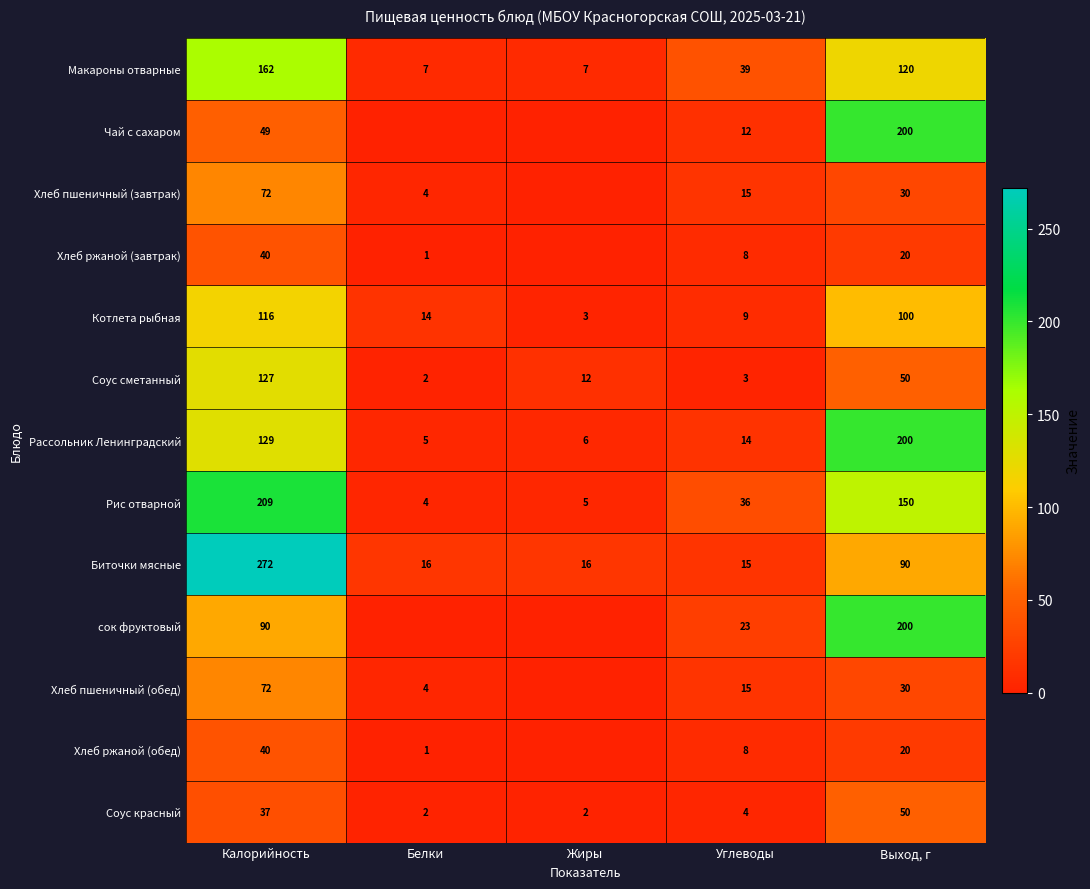

What is the difference between the highest and lowest values at Калорийность?

235